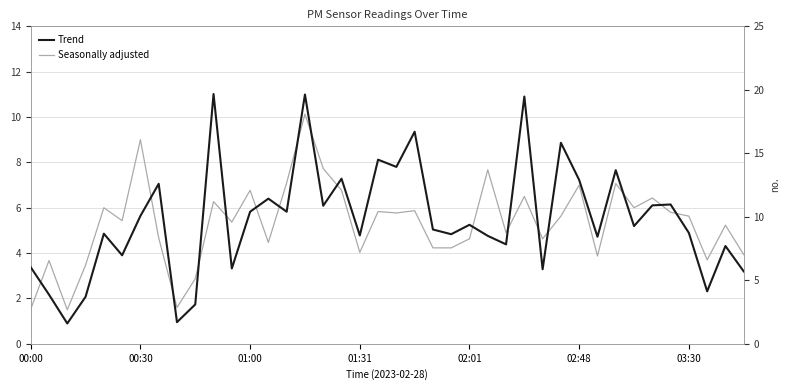

What is the difference between the second highest and minimum values in the Trend series?

18.0